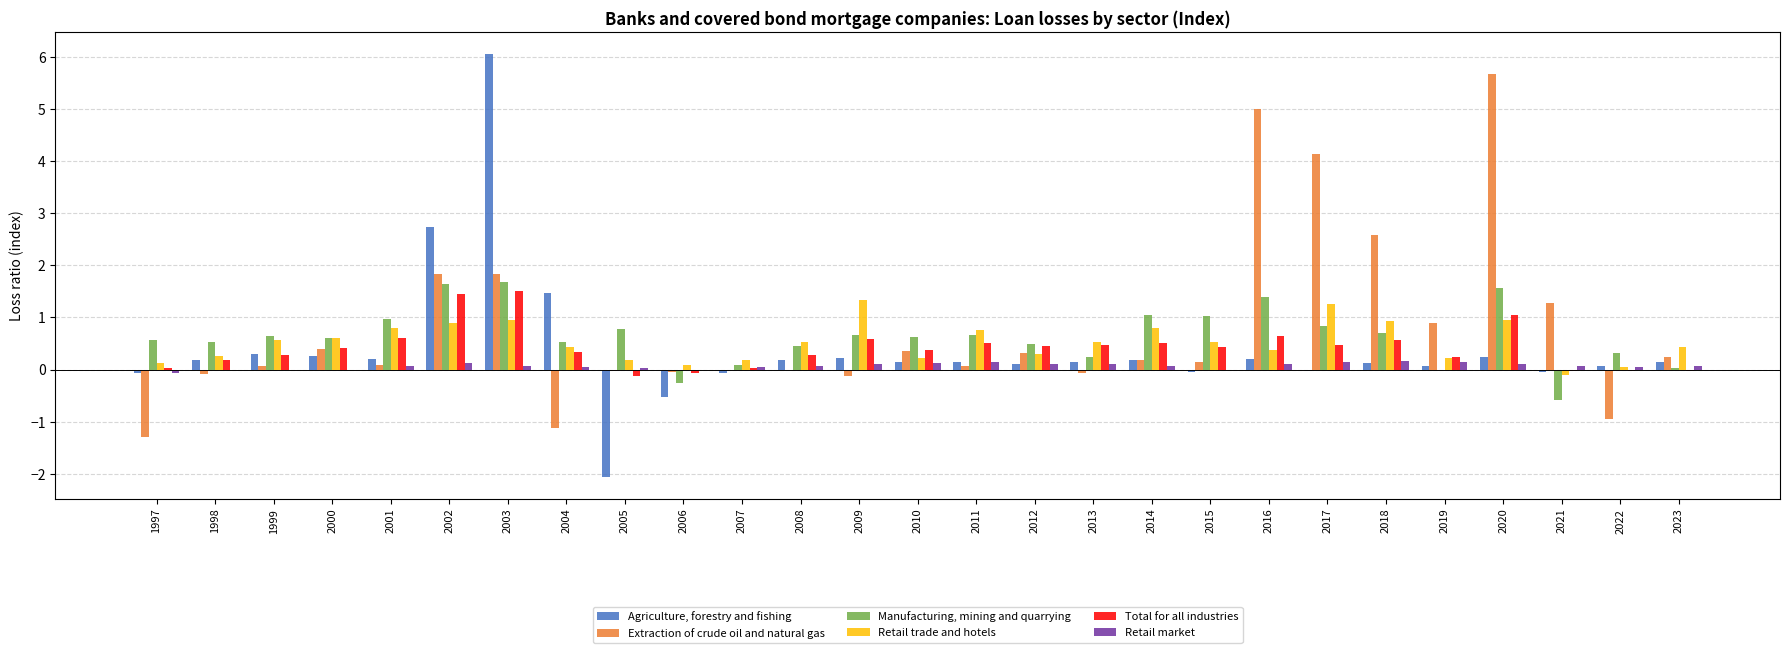

What is the spread (max minus min) of values at 2009?

1.5